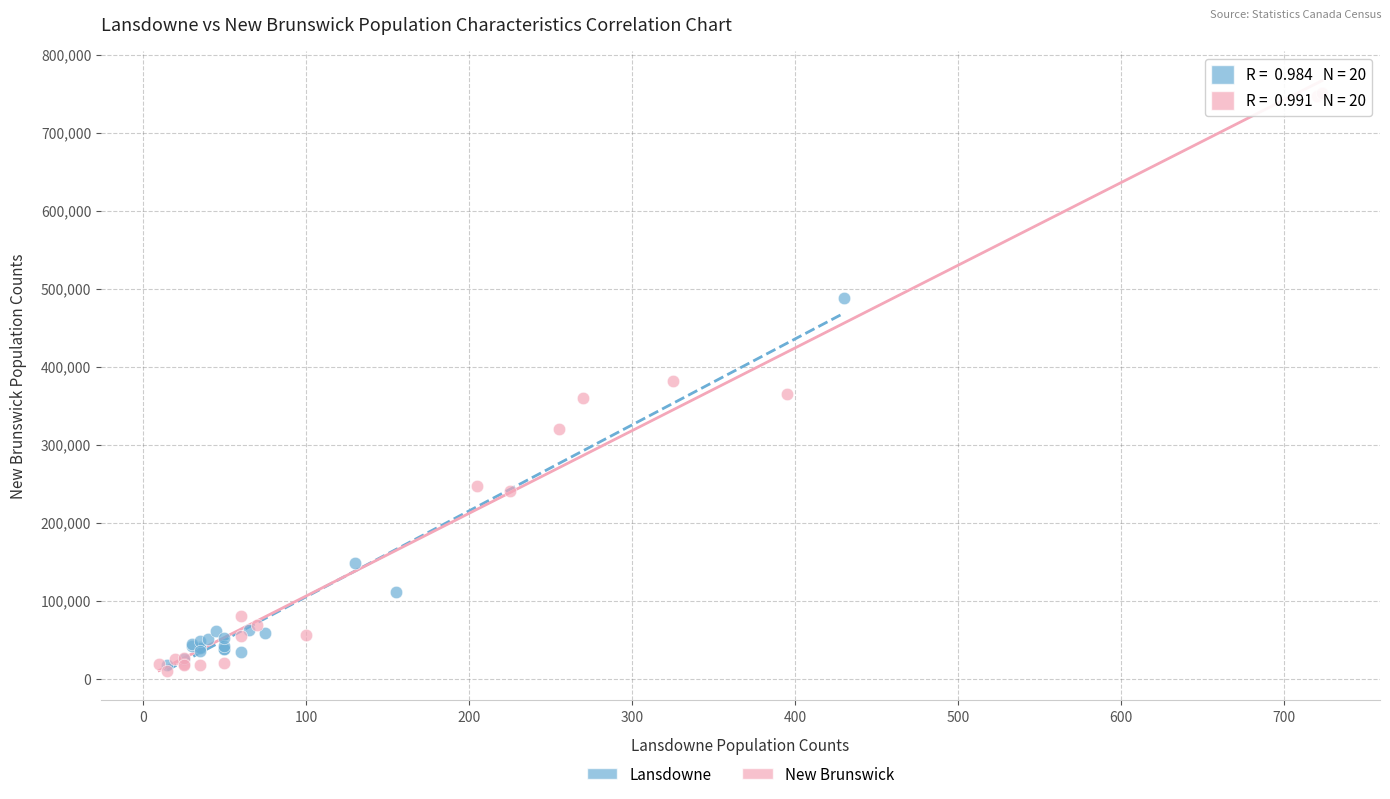

Which series reaches the maximum Y coordinate?

New Brunswick